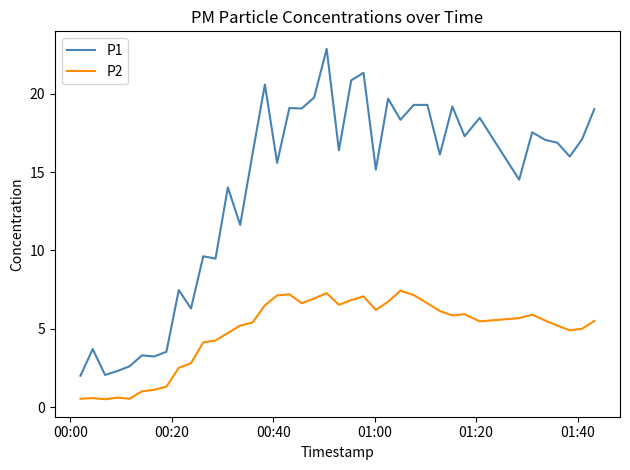

Rank the series by their maximum value, from lowest to highest.

P2, P1